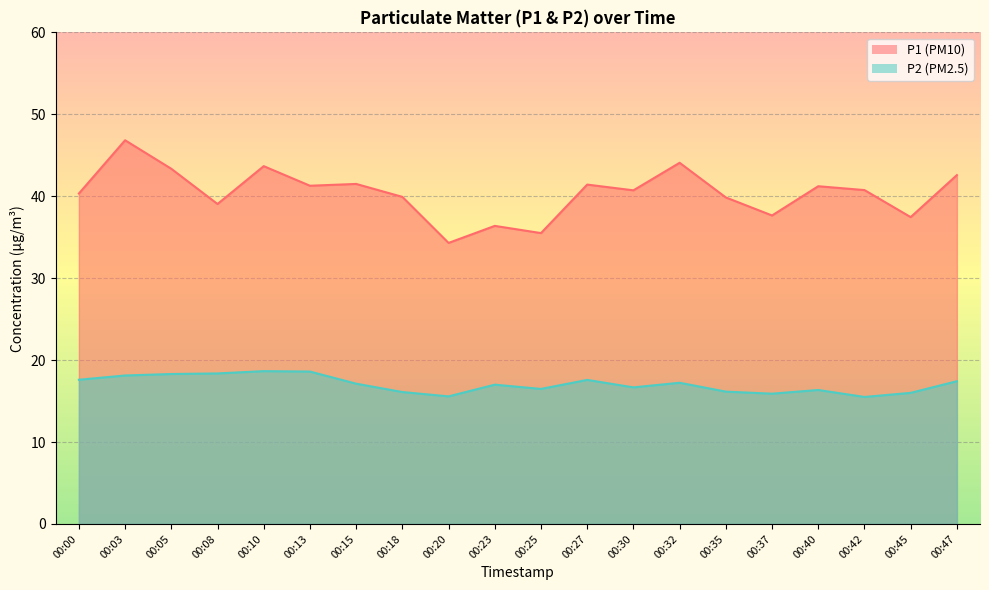

What are all the series names shown in the legend?

P1, P2